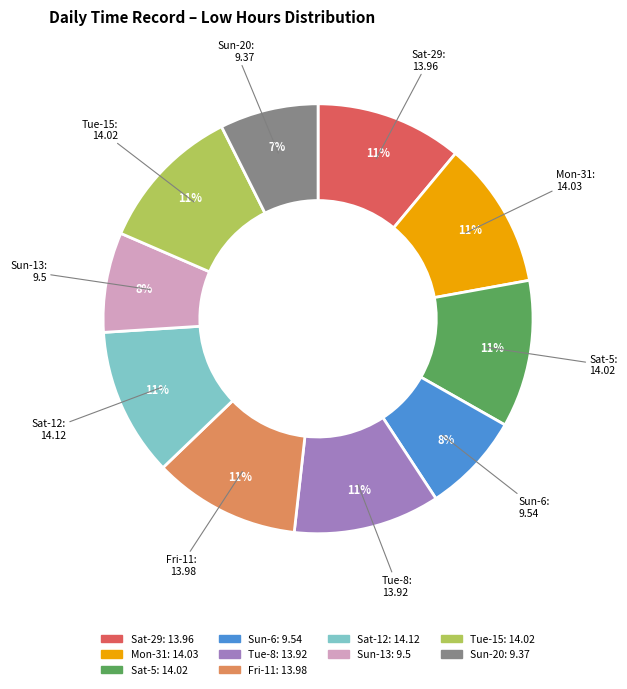

To the nearest percent, what portion does Fri-11 represent?

11%